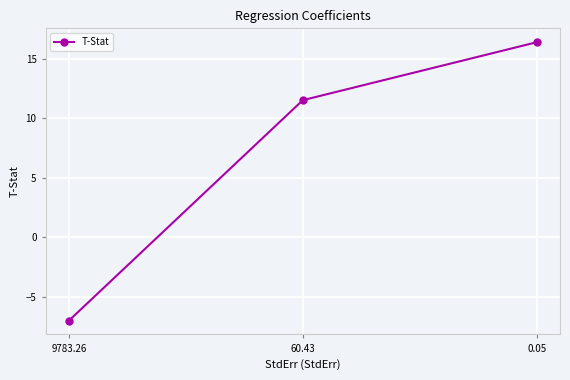

At which label does the data first exceed 11?

60.43